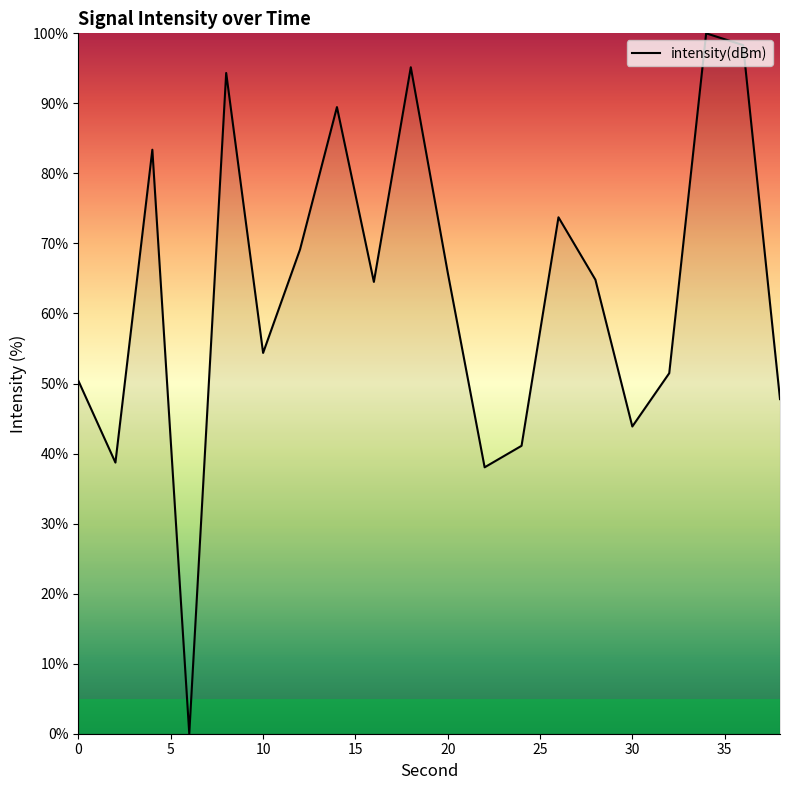

How many series are shown in this chart?

1